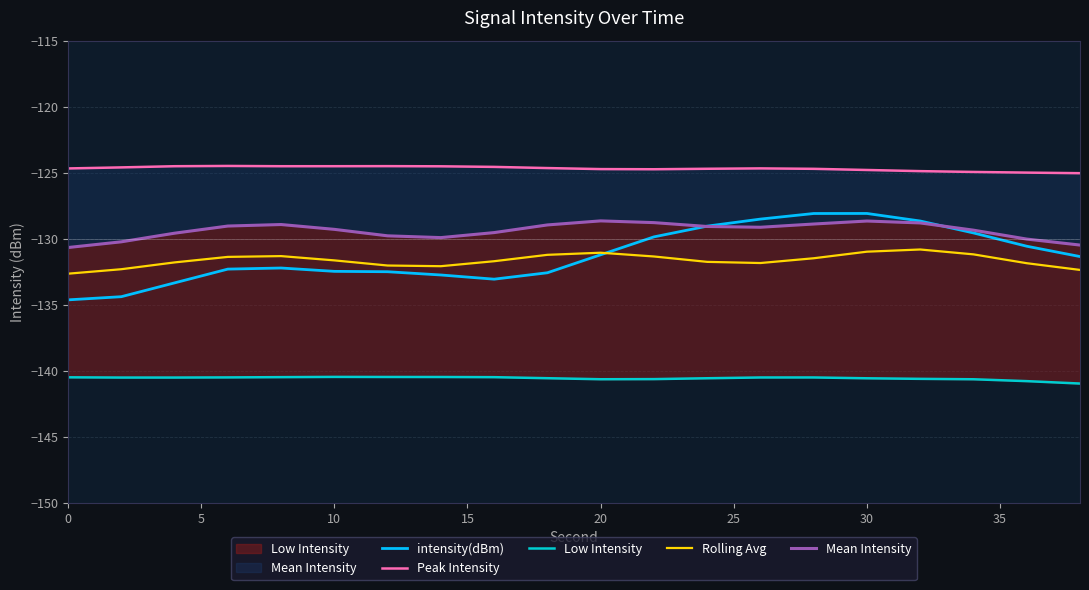

What is the highest value of the intensity(dBm) series?

-128.1